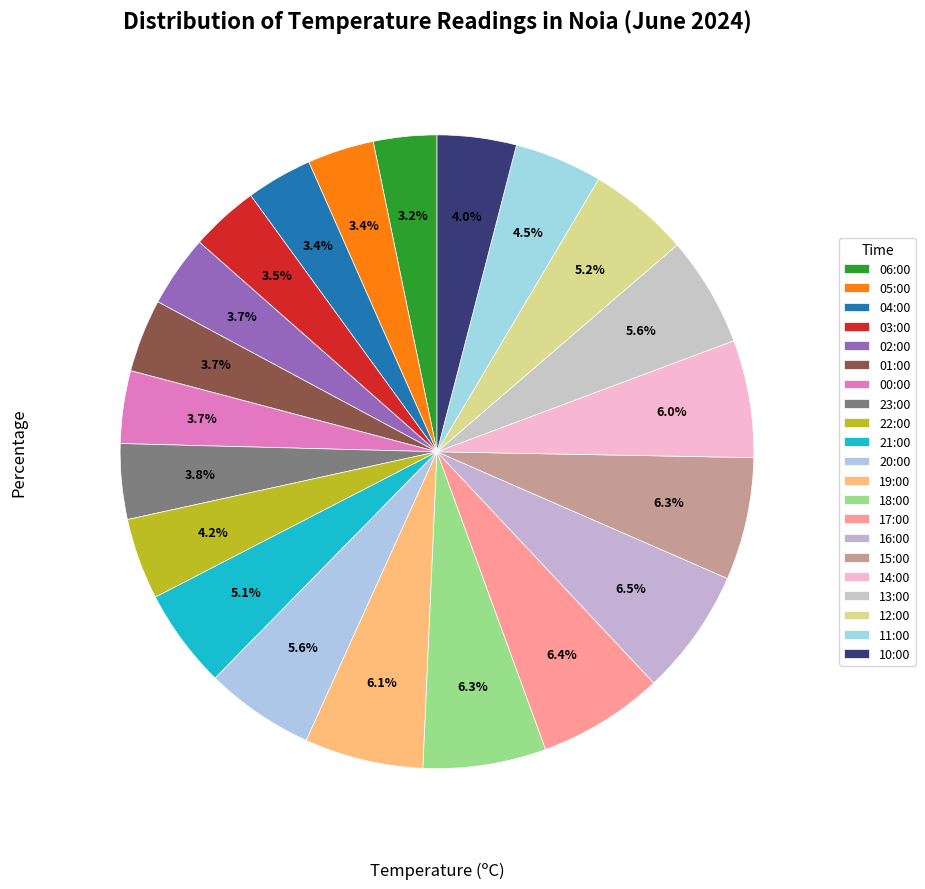

To the nearest percent, what portion does 06:00 represent?

3%